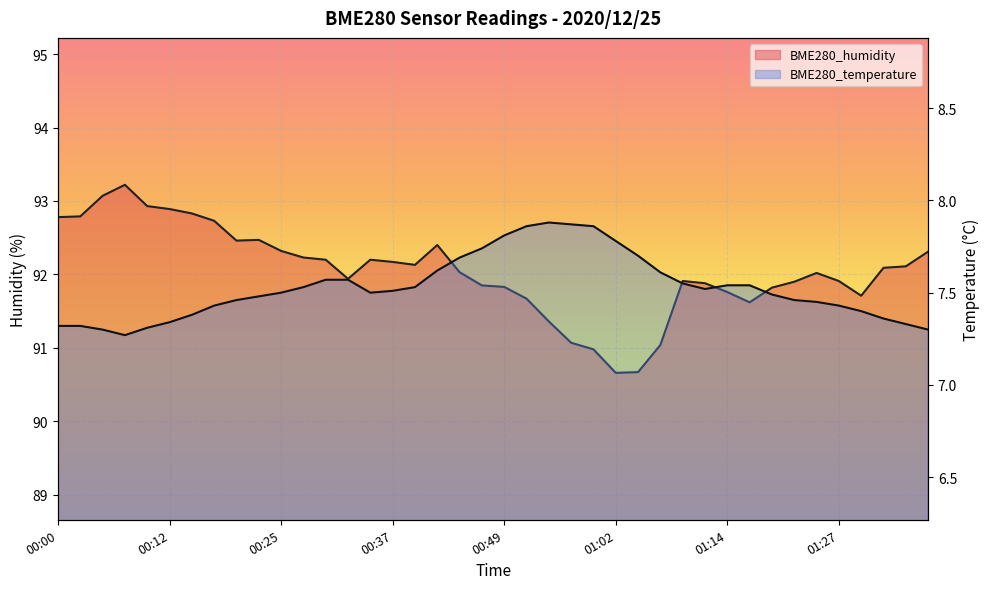

Where is the first local maximum for BME280_temperature?

00:54